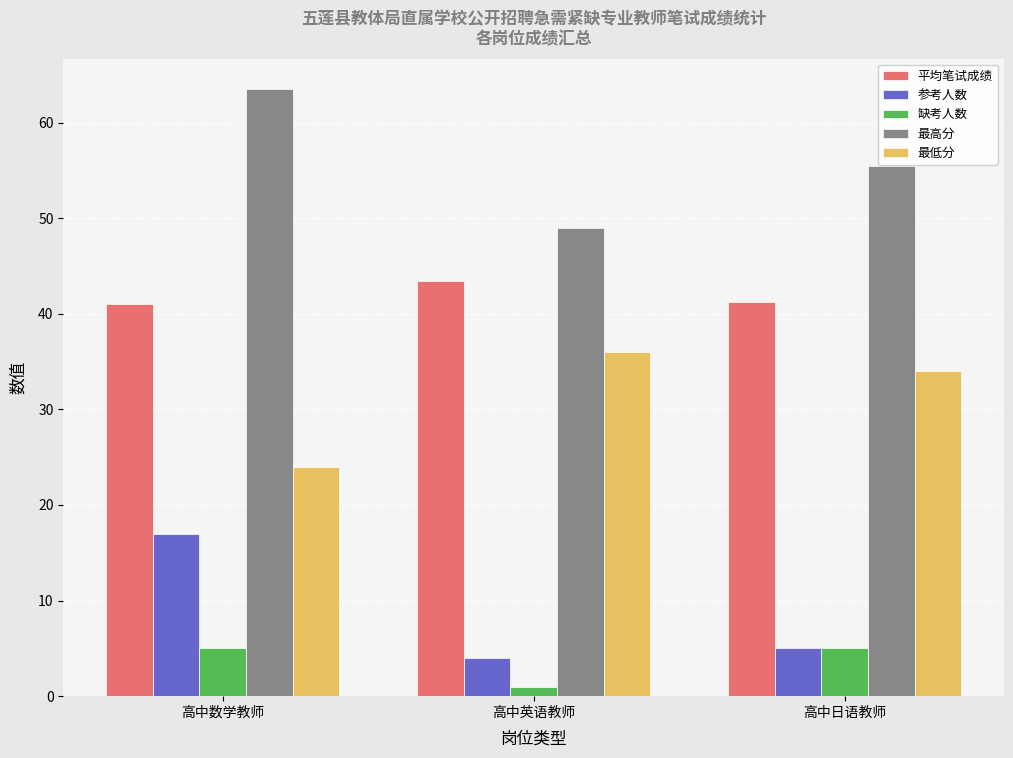

At which label is 最低分 closest to 30?

高中日语教师